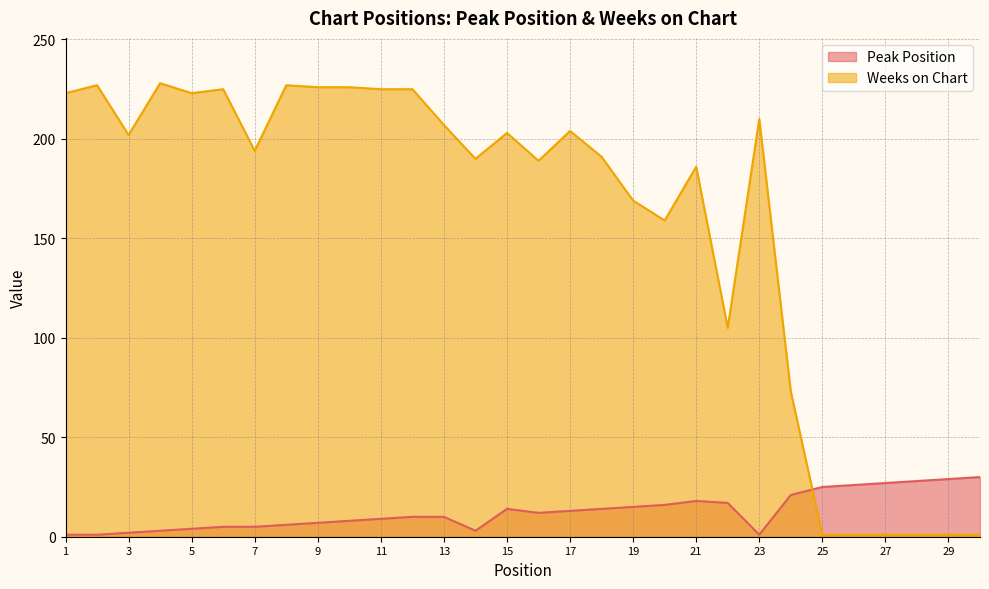

Rank the series by their average value, from lowest to highest.

Peak Position, Weeks on Chart